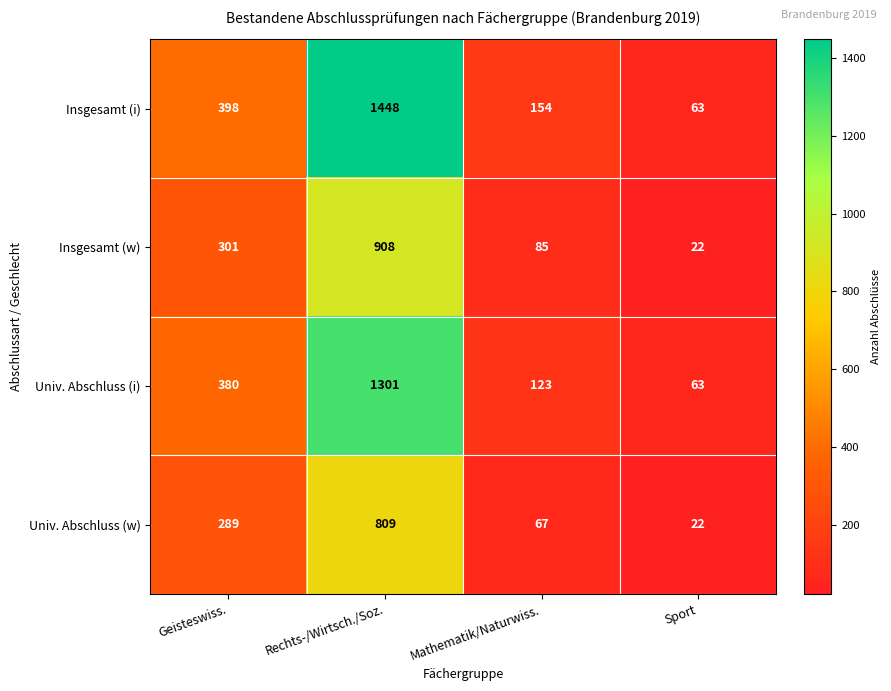

List the series in order of their peak value, lowest first.

Univ. Abschluss (w), Insgesamt (w), Univ. Abschluss (i), Insgesamt (i)